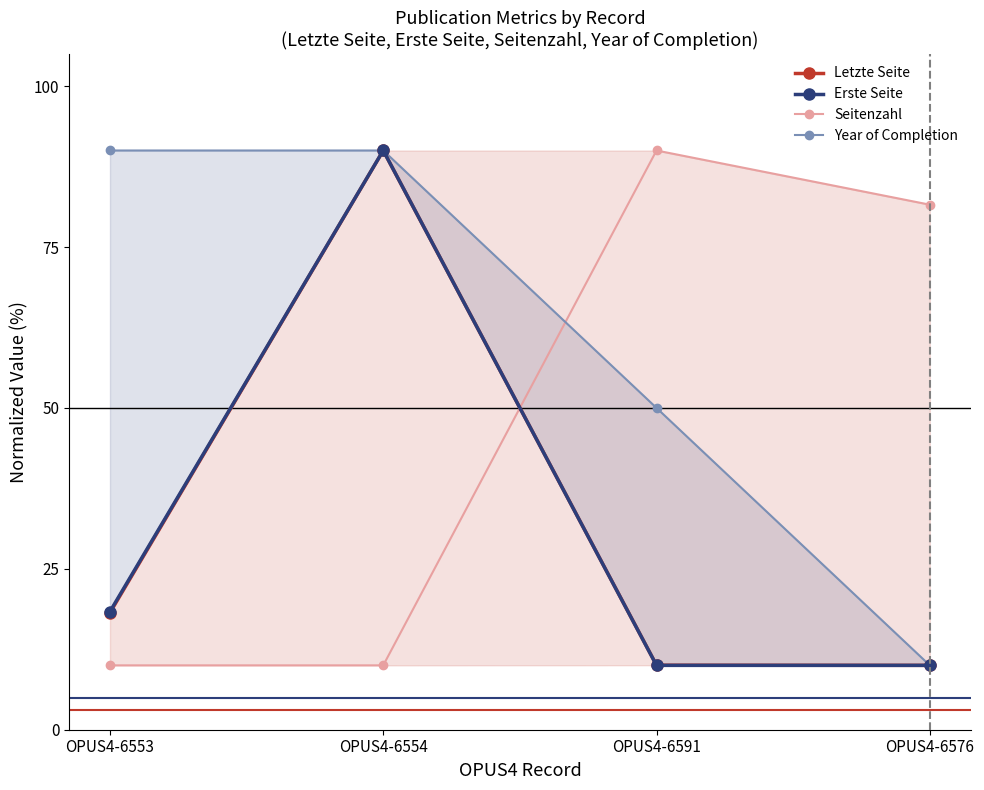

What is the difference between the Seitenzahl values at OPUS4-6576 and OPUS4-6553?

71.6